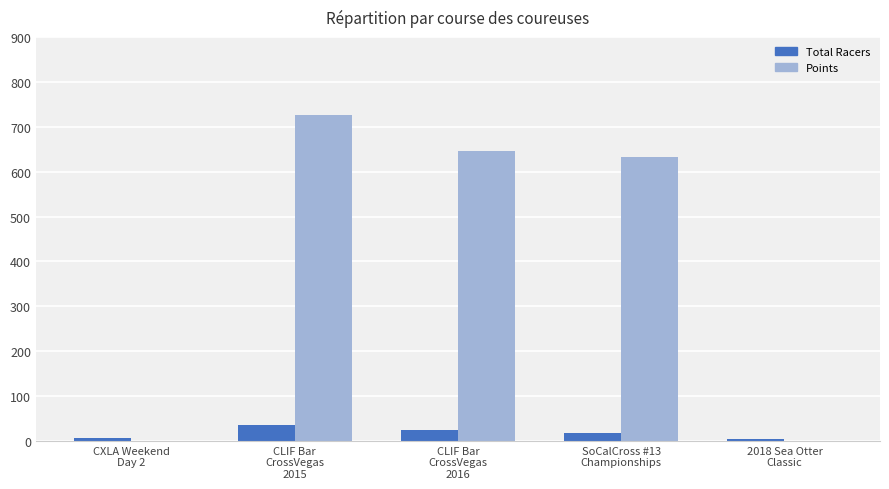

Are the bars grouped side by side (vs. stacked)?

Yes